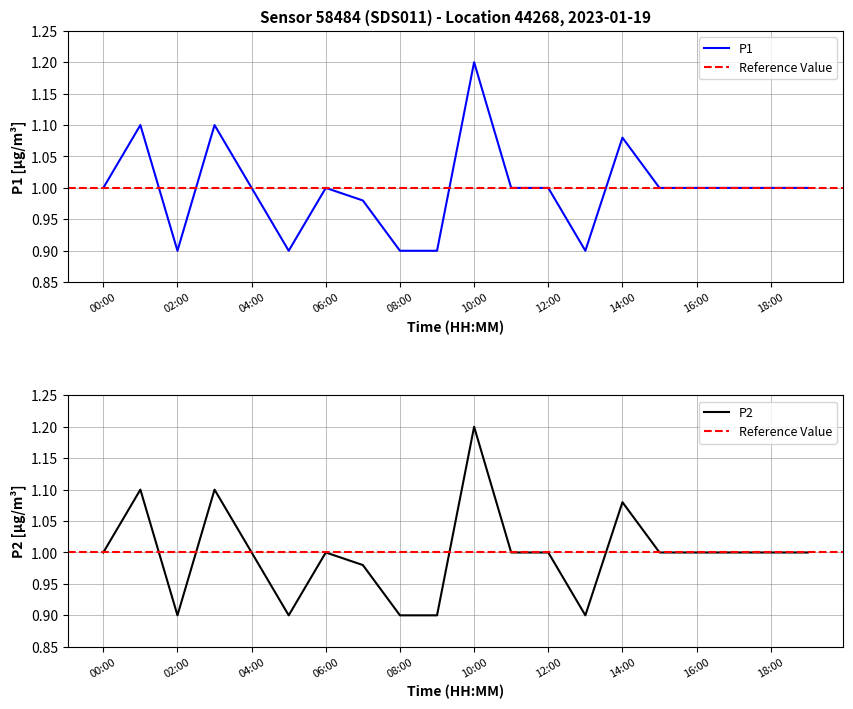

True or false: P1 and P2 intersect in this chart.

False